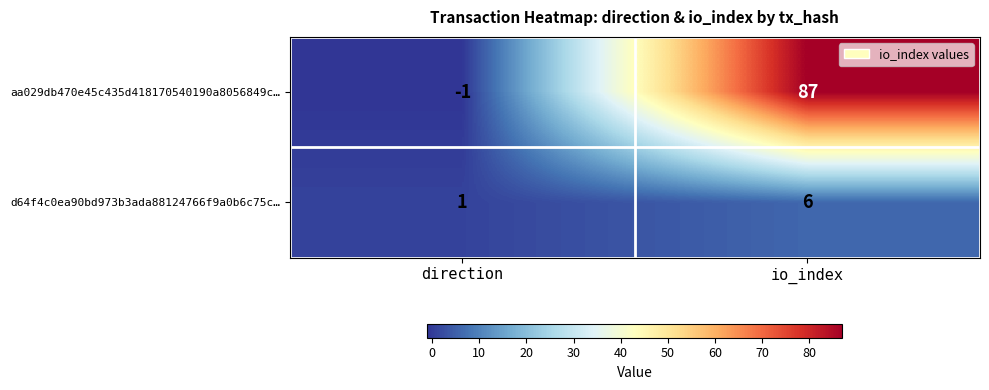

True or false: d64f4c0ea90bd973b3ada88124766f9a0b6c75c… has a value of 1 at direction.

True